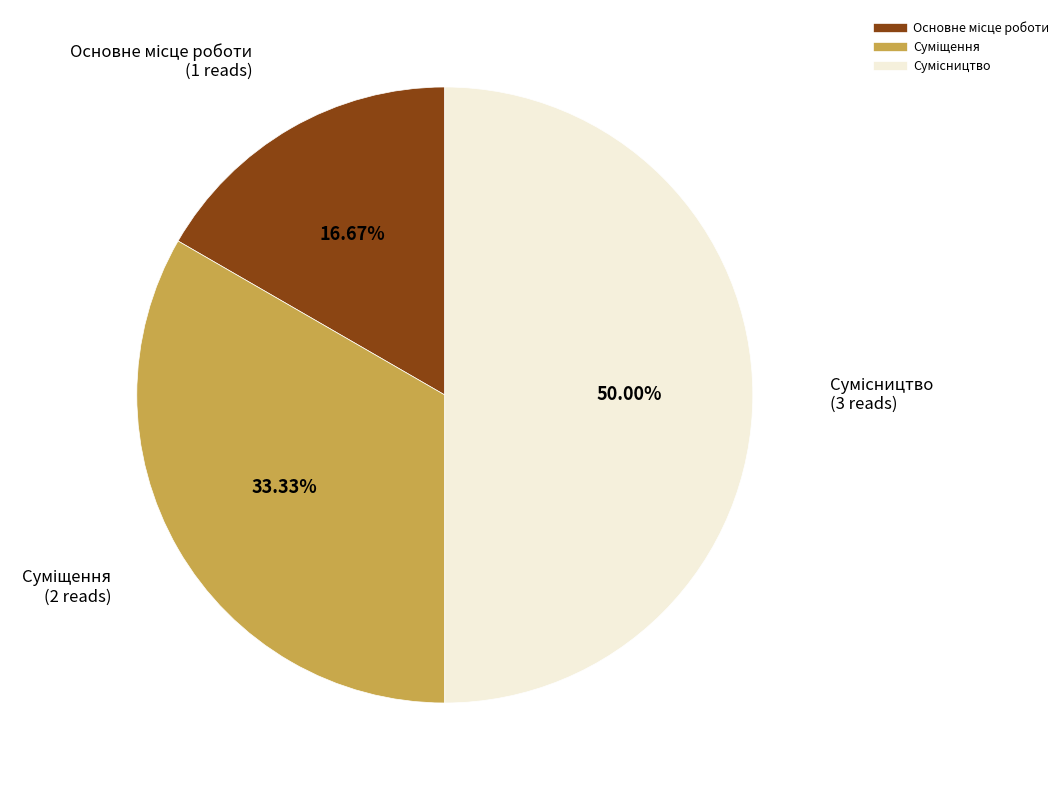

Count the number of slices in the pie.

3